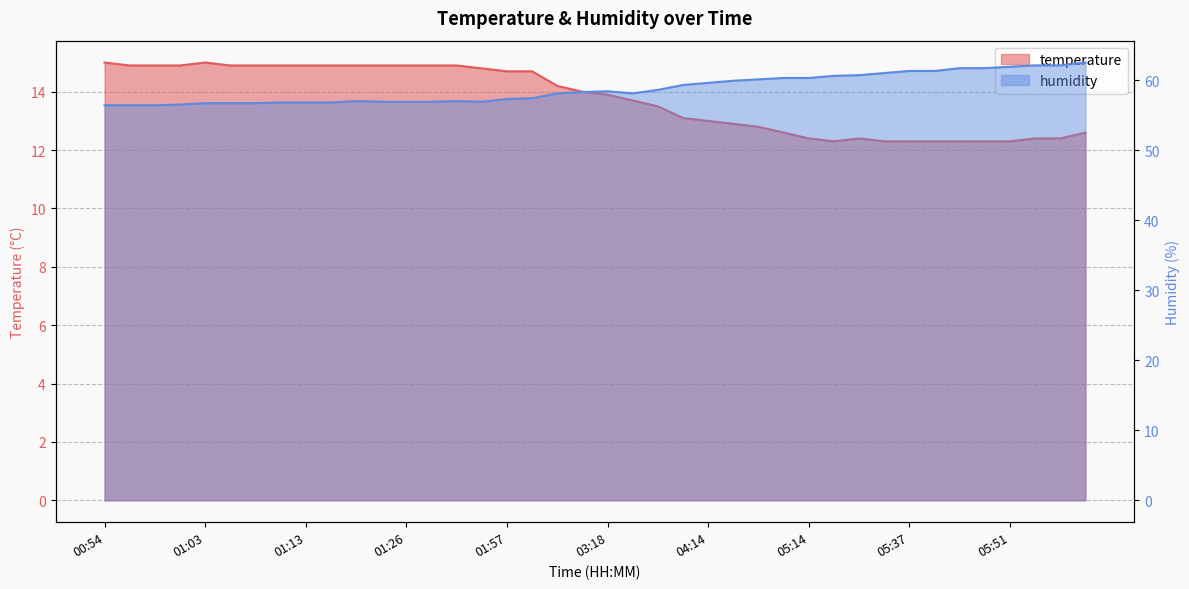

Where is humidity nearest to the value 59?

04:07